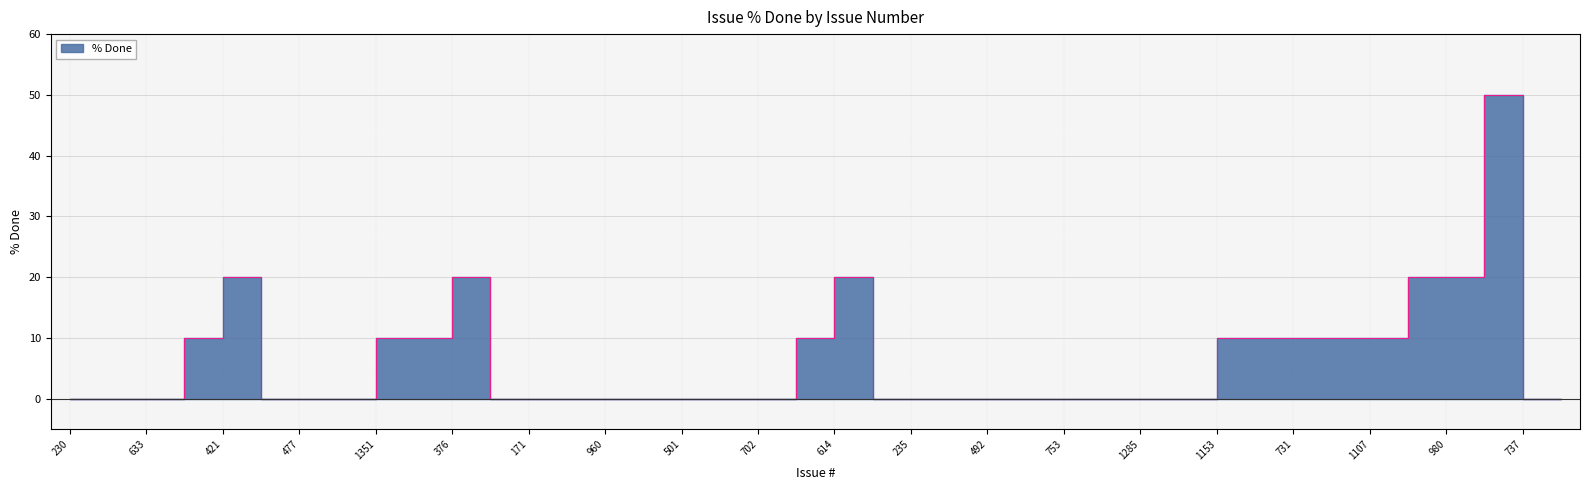

At which category does the chart reach its minimum across all series?

230